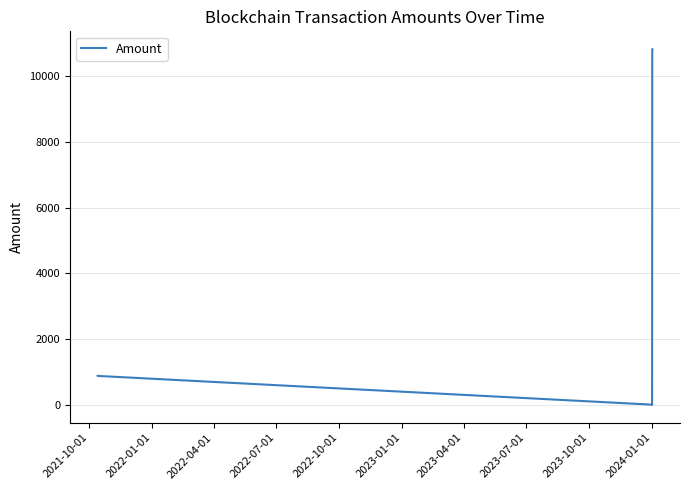

What is the difference between the maximum and minimum values?

10812.3